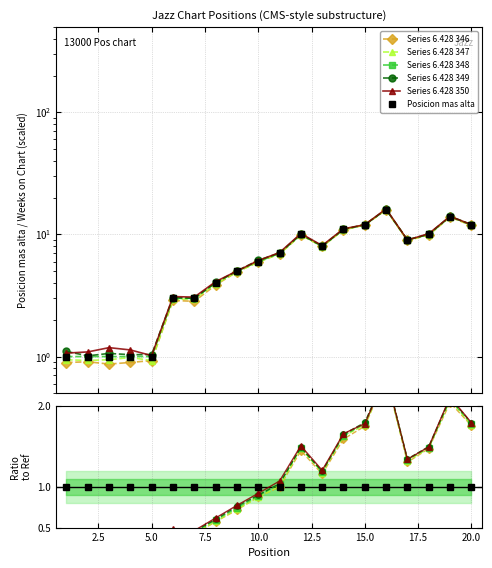

Reading left to right, transcribe all the data shown in this chart.

1=1	2=1	3=1	4=1	5=1	6=3	7=3	8=4	9=5	10=6	11=7	12=10	13=8	14=11	15=12	16=16	17=9	18=10	19=14	20=12